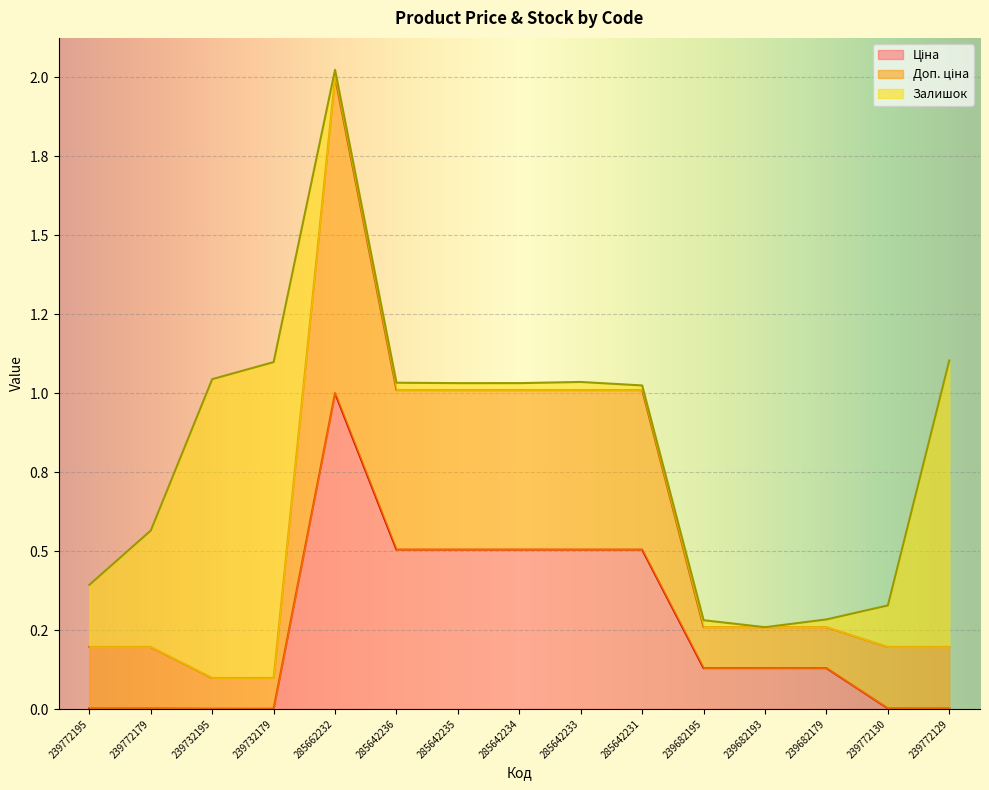

True or false: Доп. ціна and Ціна cross at least once.

False